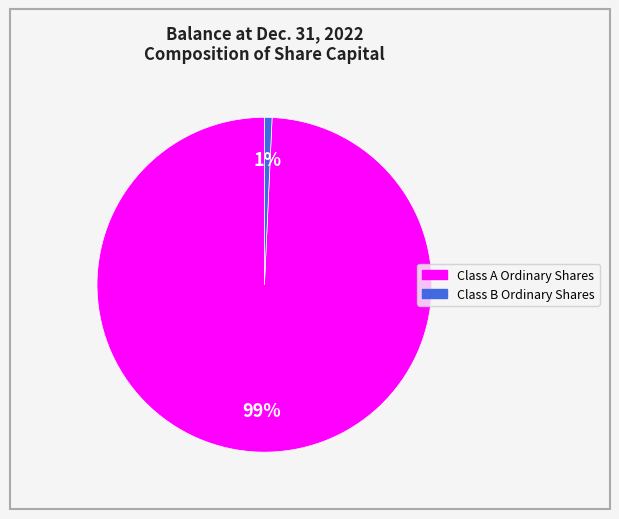

What is the majority slice?

Class A Ordinary Shares